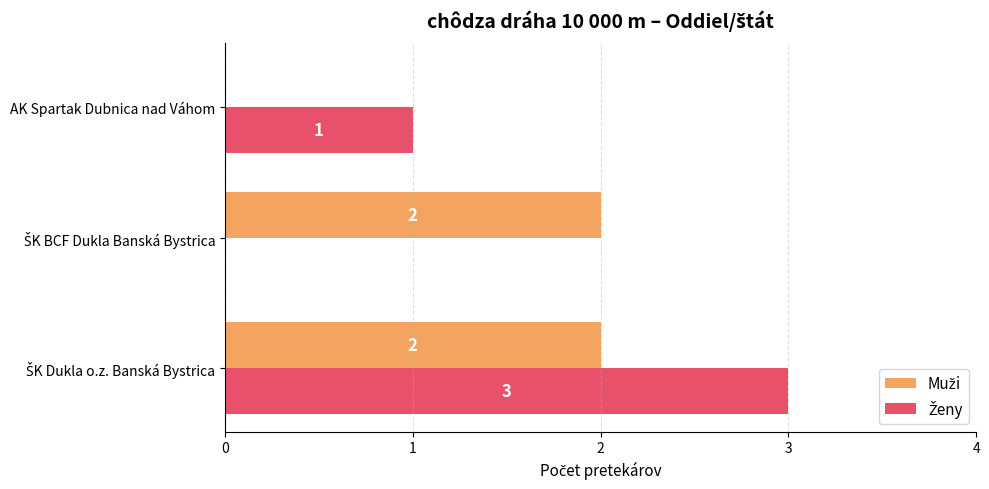

What is the maximum value shown in the chart?

3